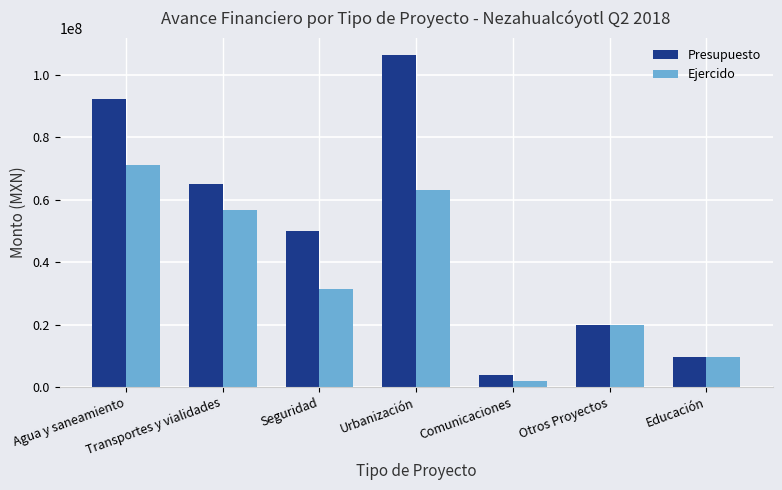

At which label does Presupuesto reach its peak?

Urbanización